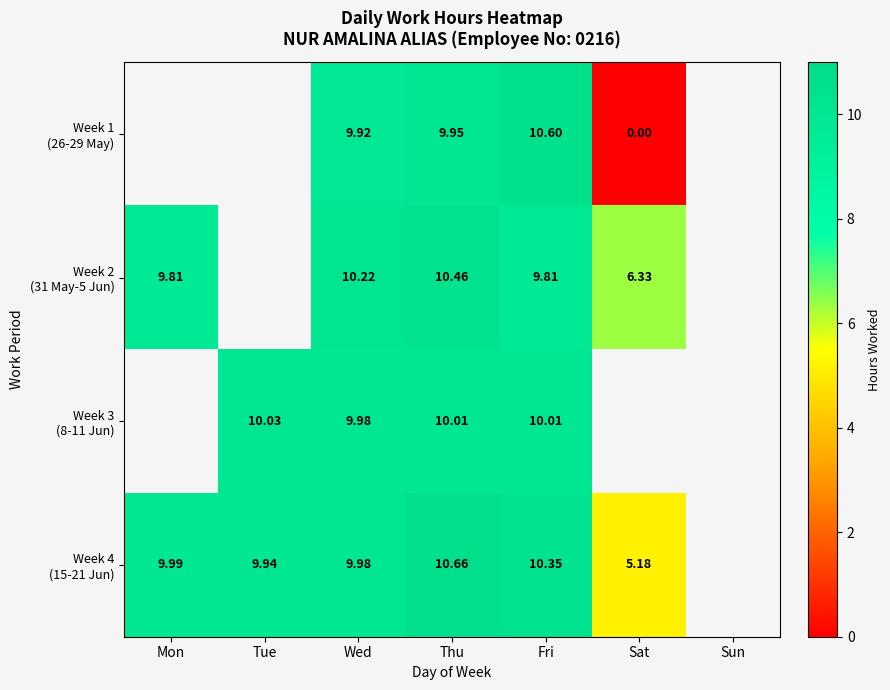

At which label does Week 2 (31 May-5 Jun) first exceed 9?

Mon